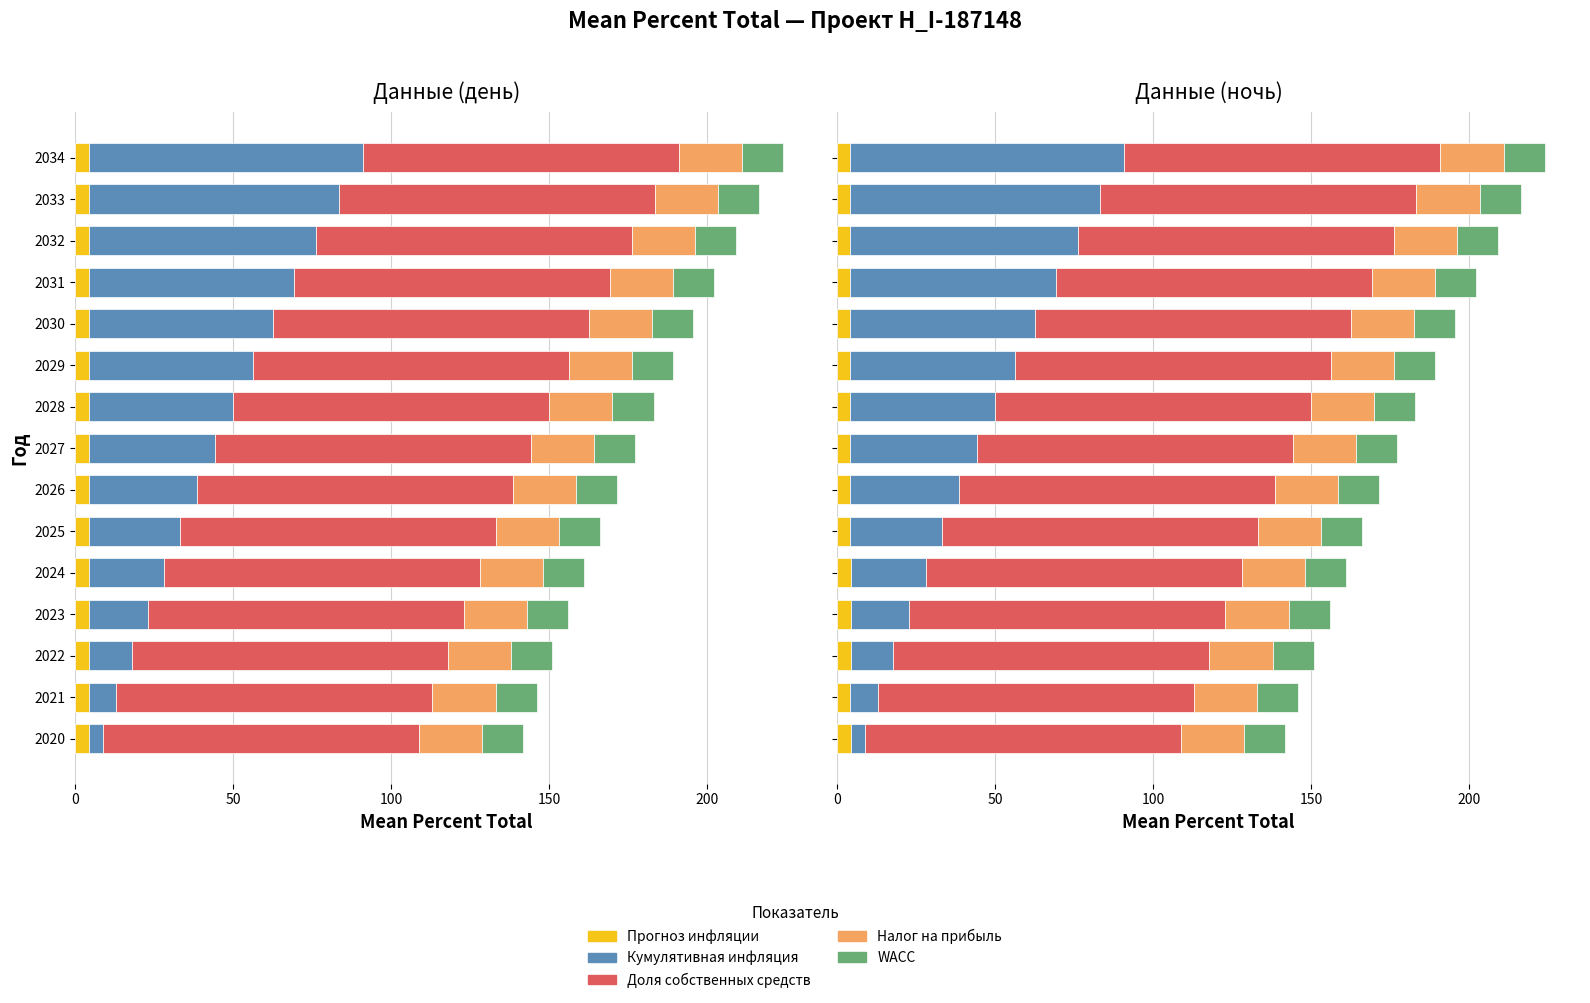

The WACC series shows 0.2 at 10. True or false?

False